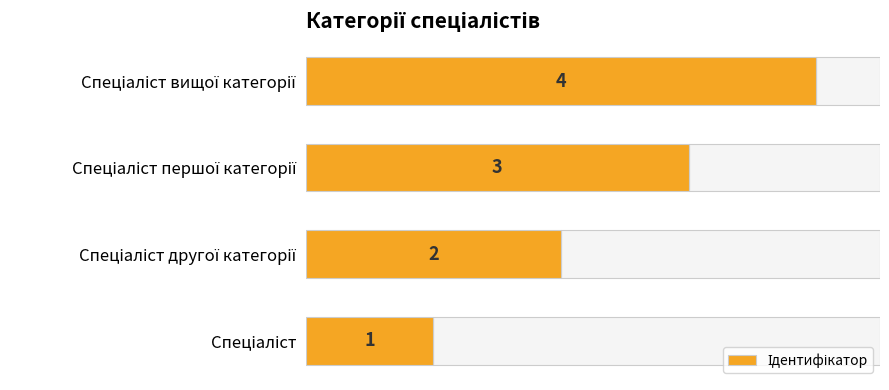

What is the maximum value shown in the chart?

4